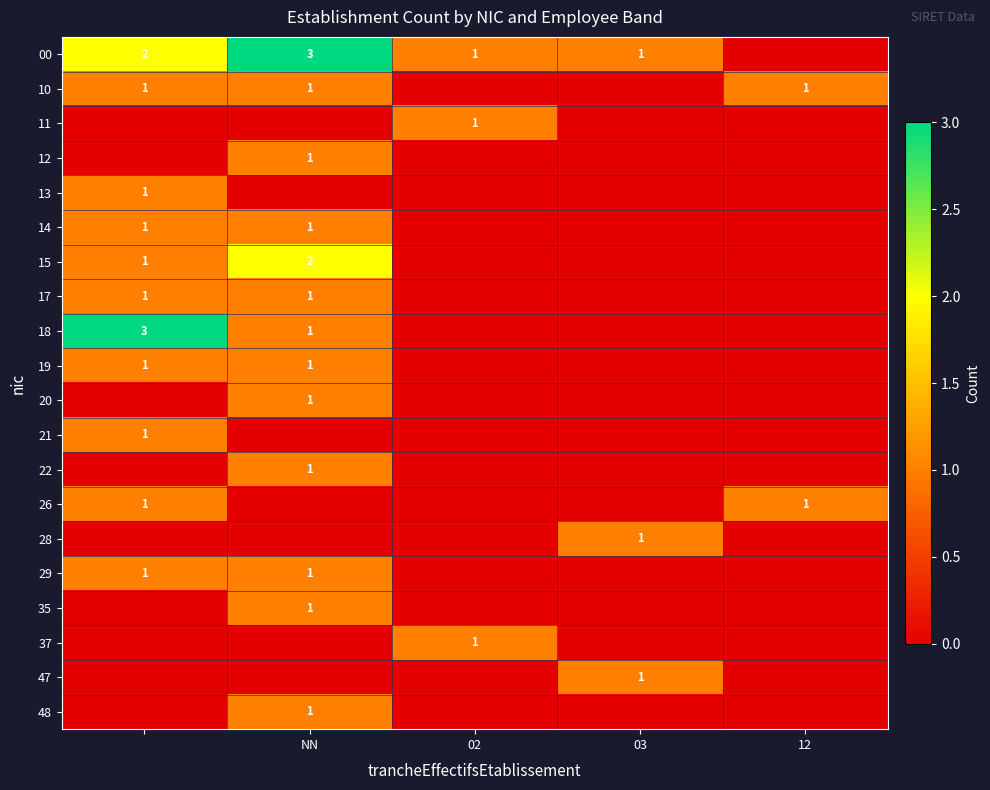

The 29 series shows 1 at NN. True or false?

True